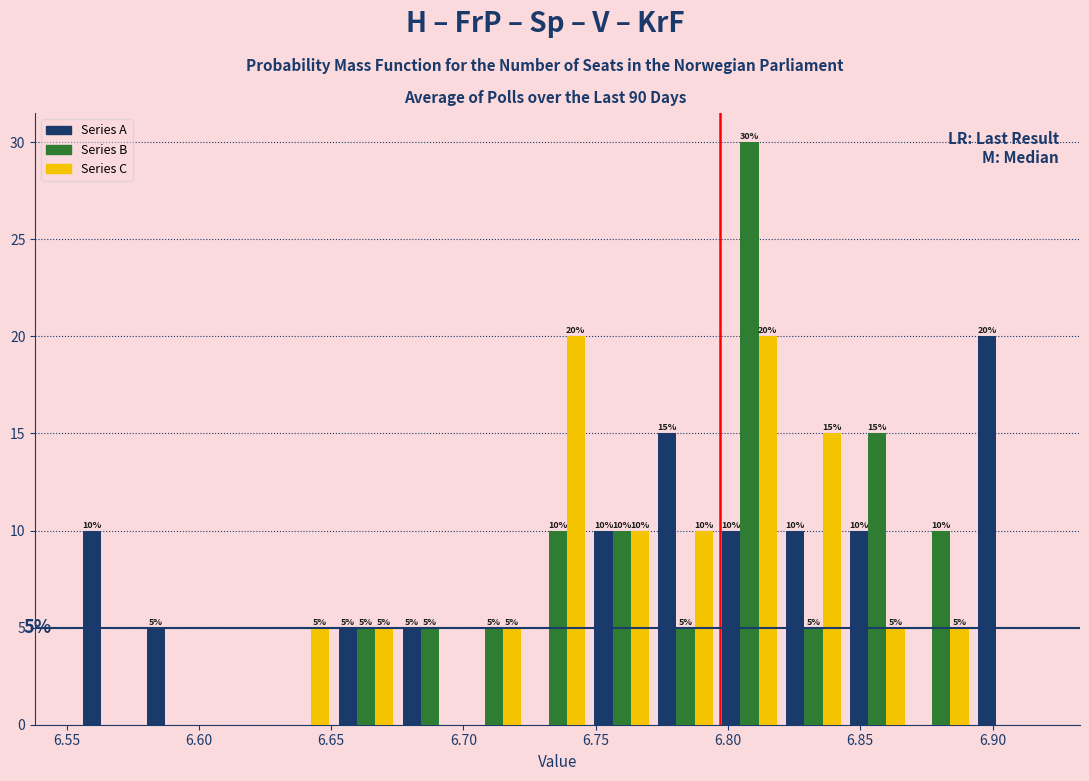

In the Series B series, which range on the x-axis has the tallest bar?

6.795 to 6.820